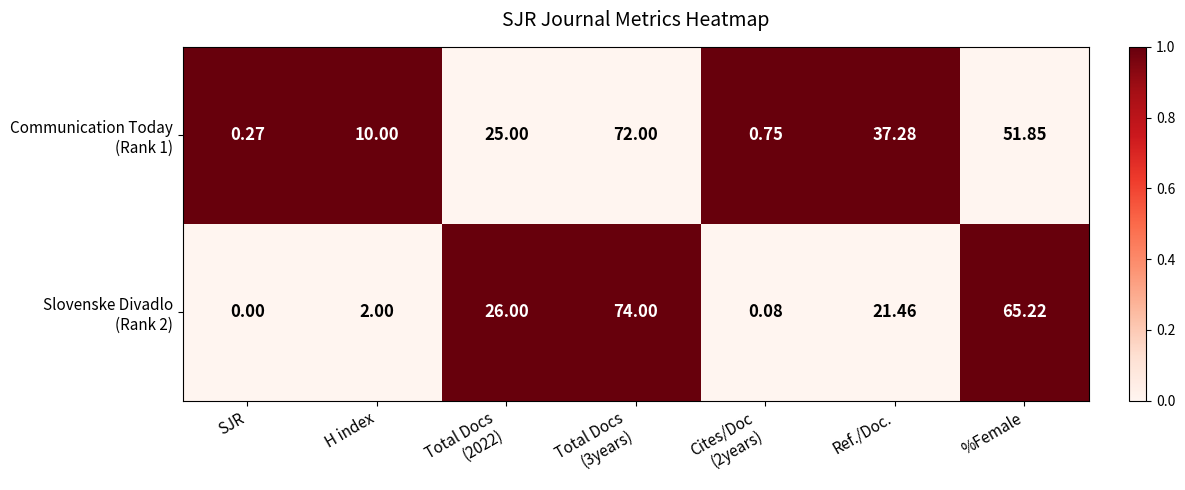

Which label corresponds to the smallest value in the chart?

SJR